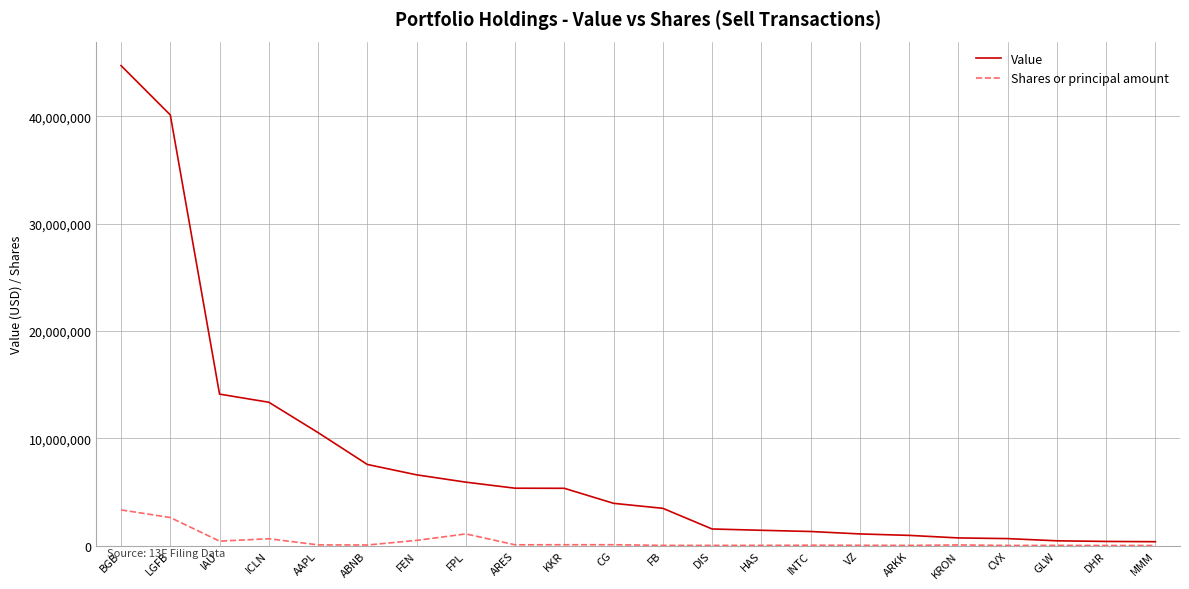

Is the value of Shares or principal amount at HAS greater than the value of Value at BGB?

No